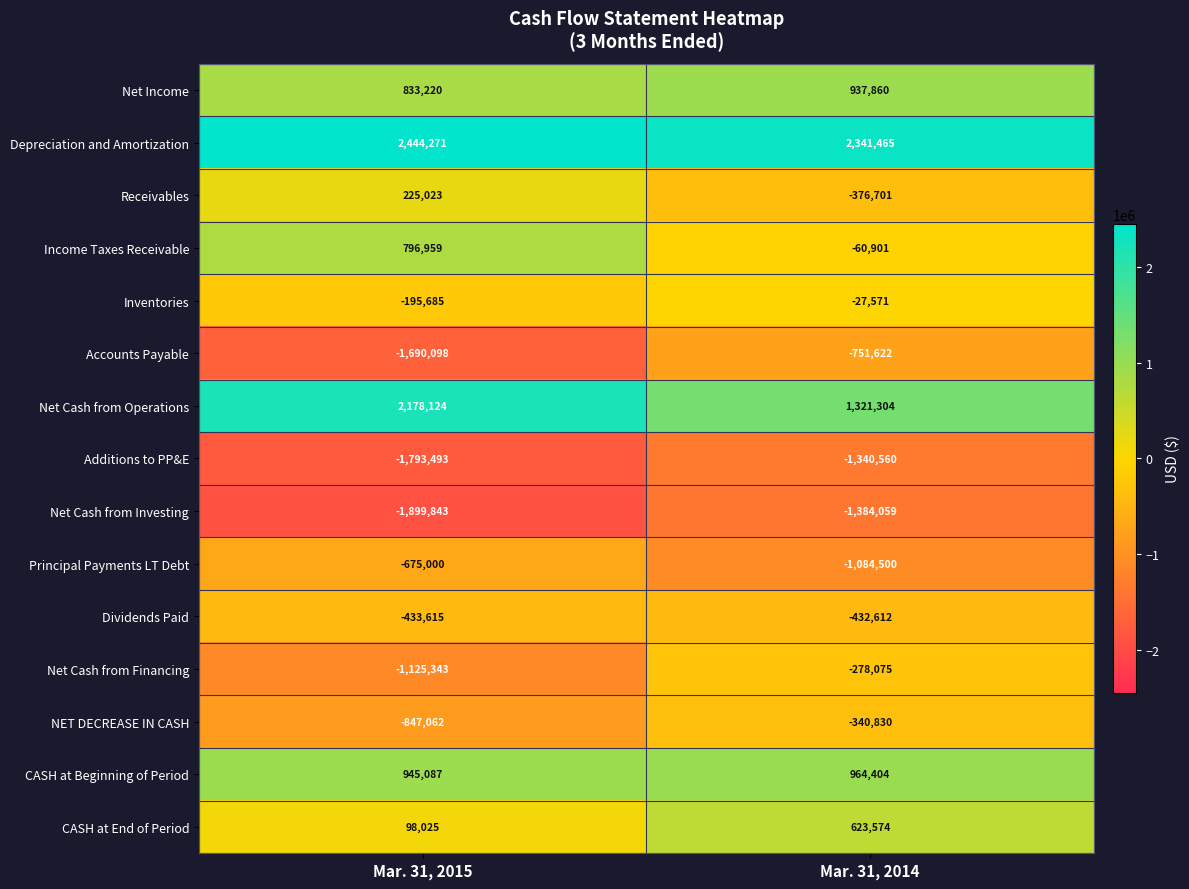

True or false: Depreciation and Amortization has a value of 2341465 at Mar. 31, 2014.

True